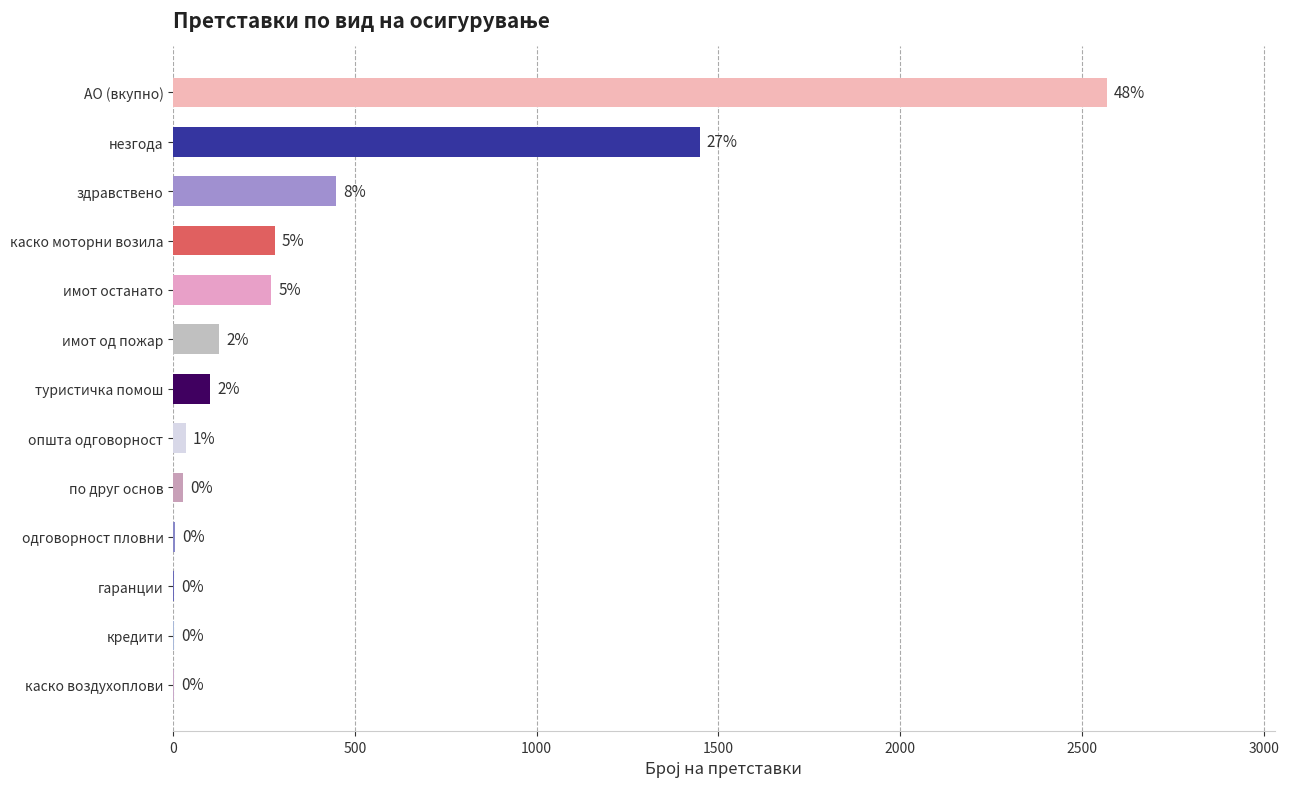

Are the bars horizontal?

Yes